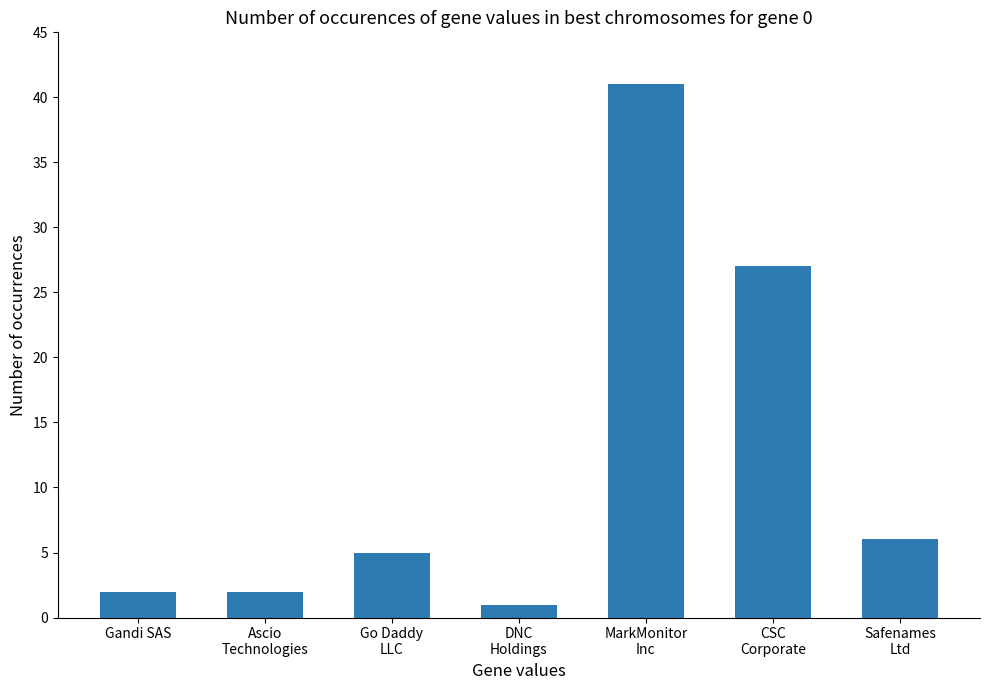

What is the greatest value displayed?

41